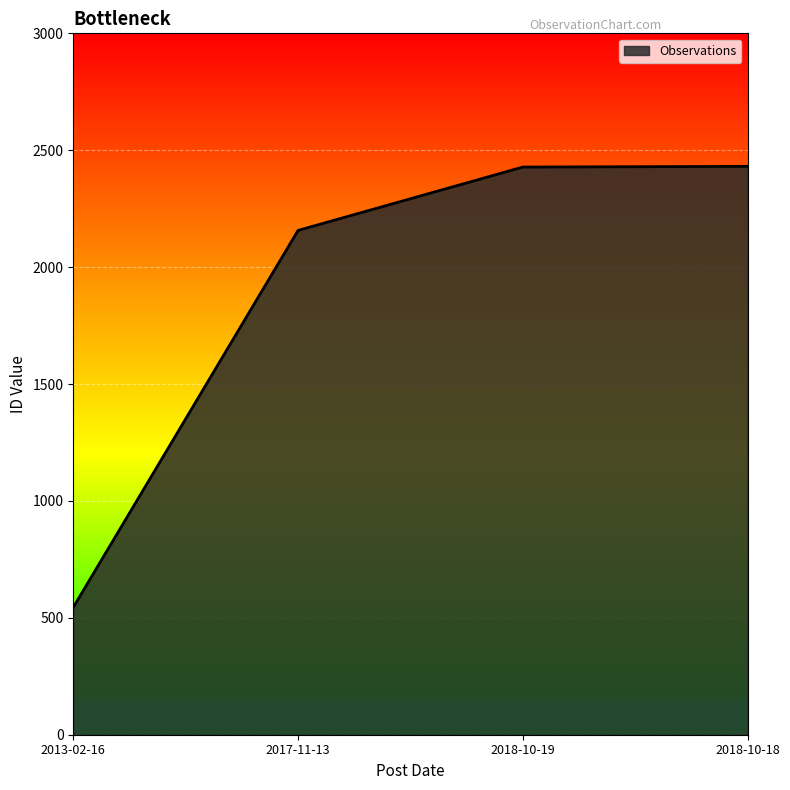

The value at 2018-10-19 is 2428. True or false?

True